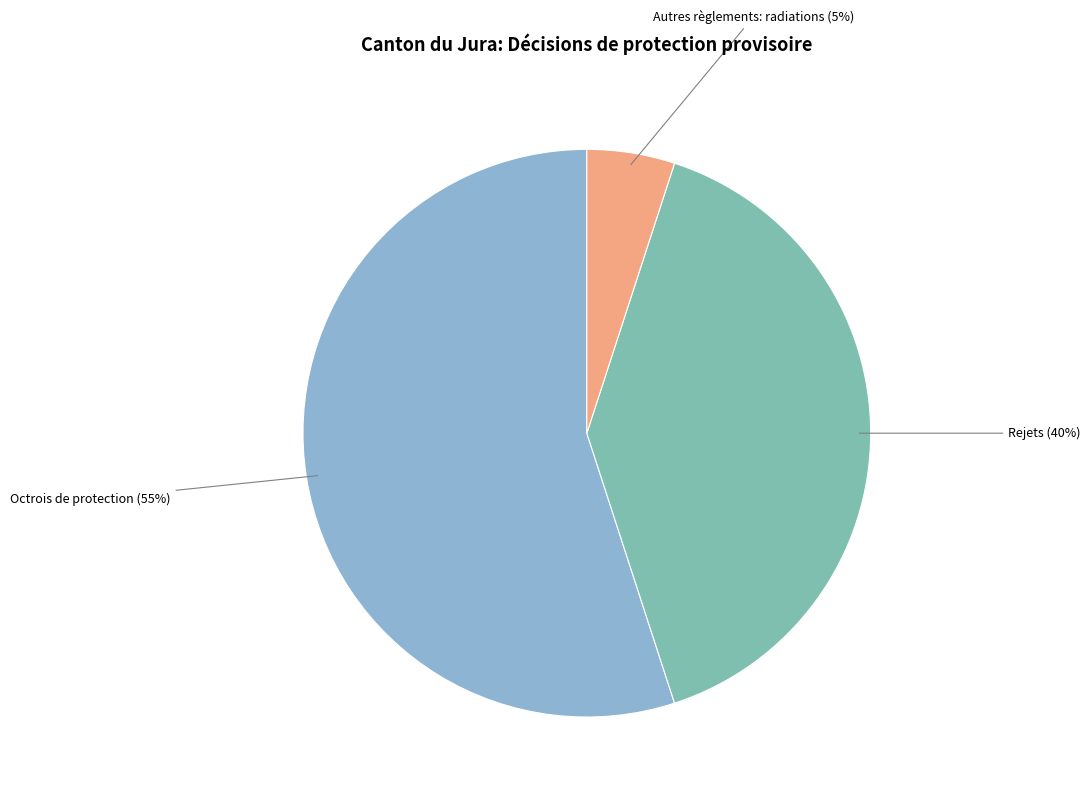

Does any single category account for the majority?

Yes